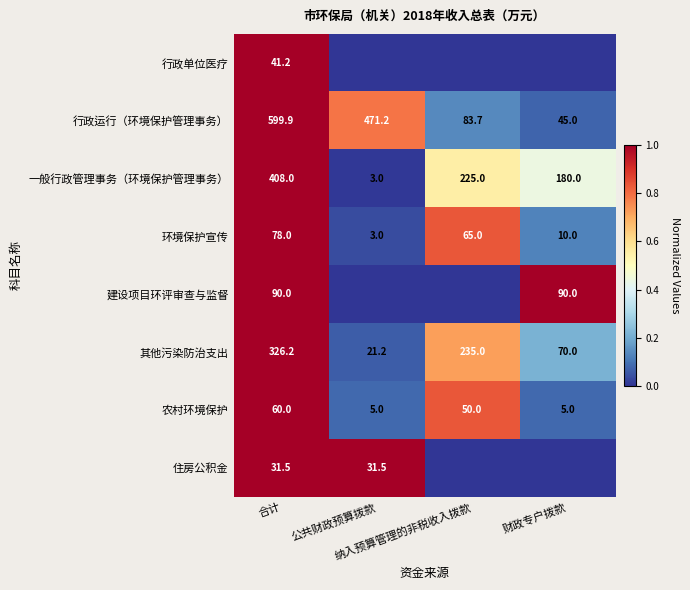

What is the difference between the maximum and minimum values in the 行政运行（环境保护管理事务） series?

554.9